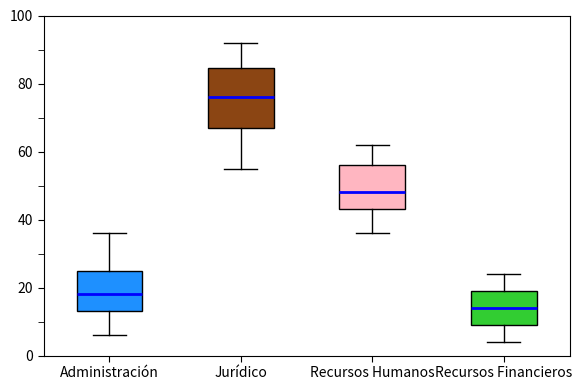

Which box has the lowest median line?

Recursos Financieros